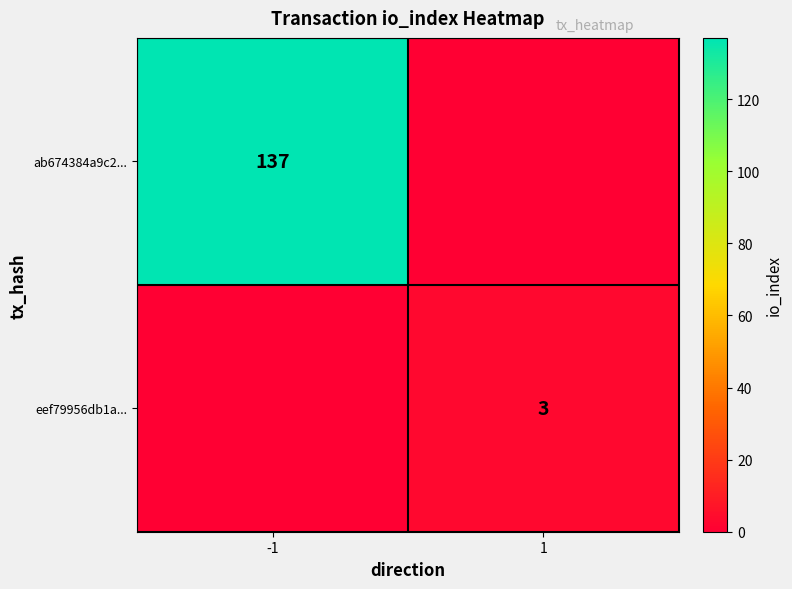

Is it true that ab674384a9c2... equals 137 at -1?

True